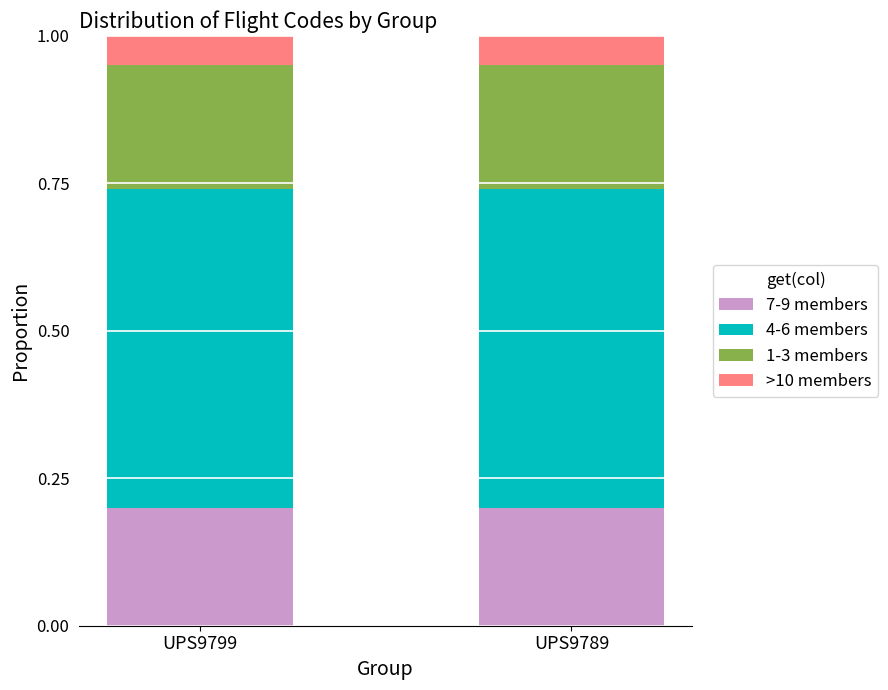

What is the total value across all series at UPS9799?

1.0